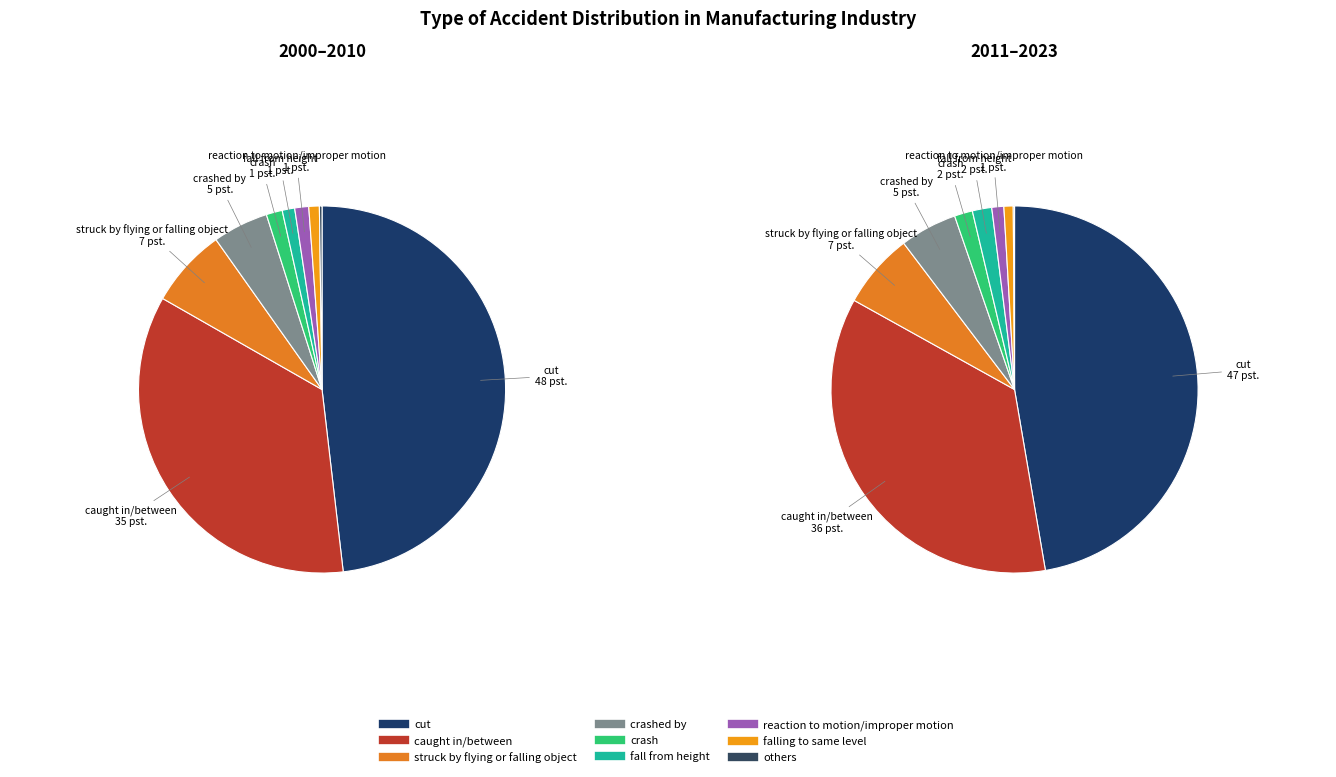

How many slices are in this pie chart?

9